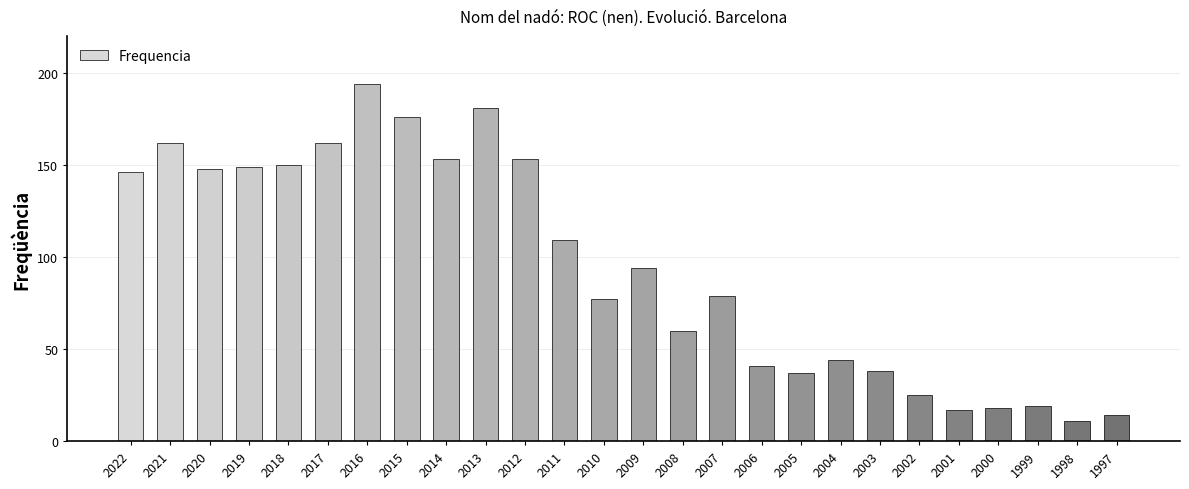

What is the change in value from 2018 to 2013?

+31